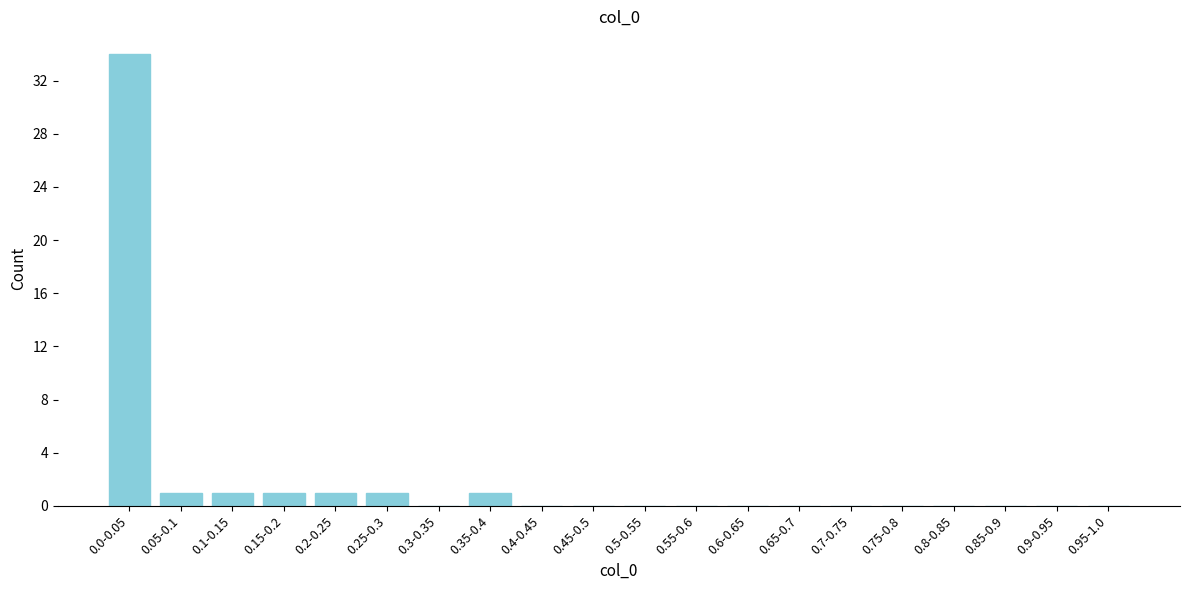

Reading left to right, extract all data points from this chart.

0.0-0.05=34	0.05-0.1=1	0.1-0.15=1	0.15-0.2=1	0.2-0.25=1	0.25-0.3=1	0.3-0.35=0	0.35-0.4=1	0.4-0.45=0	0.45-0.5=0	0.5-0.55=0	0.55-0.6=0	0.6-0.65=0	0.65-0.7=0	0.7-0.75=0	0.75-0.8=0	0.8-0.85=0	0.85-0.9=0	0.9-0.95=0	0.95-1.0=0